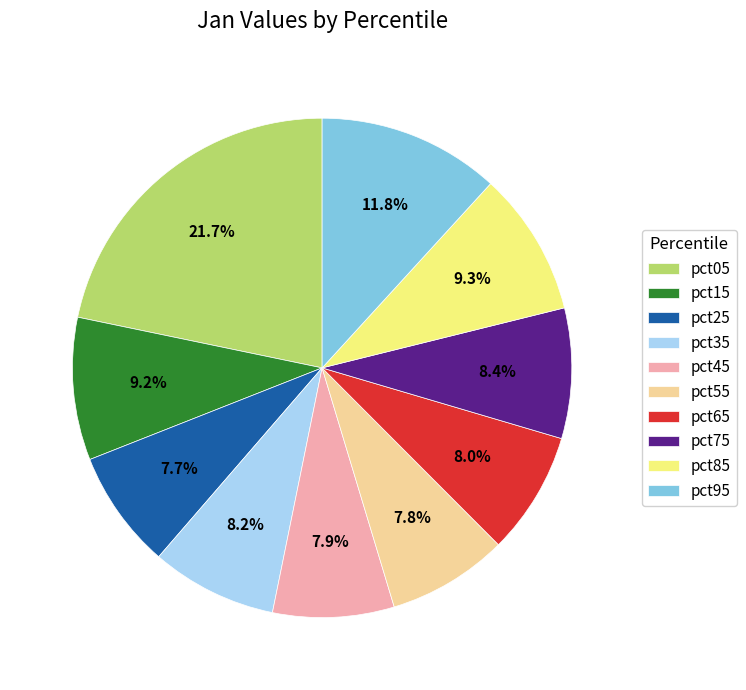

Count the number of slices in the pie.

10